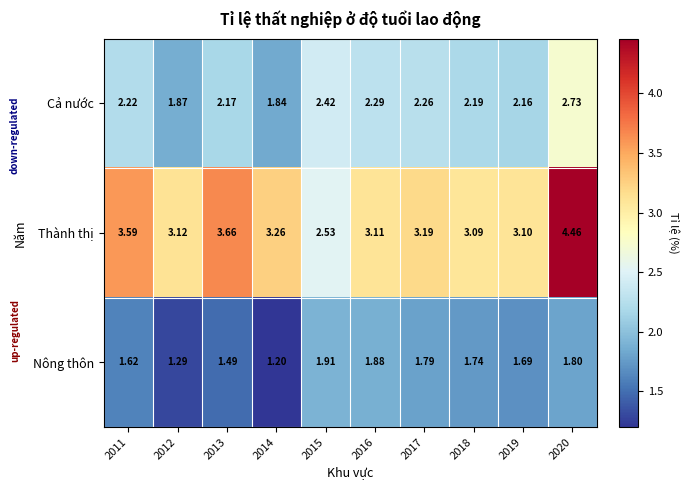

Which series has the widest spread of values?

Thành thị